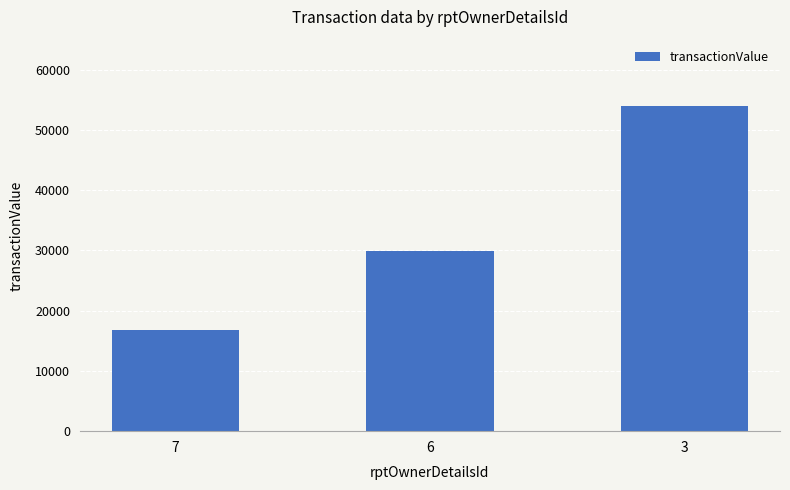

List the labels in order of value, smallest first.

7, 6, 3